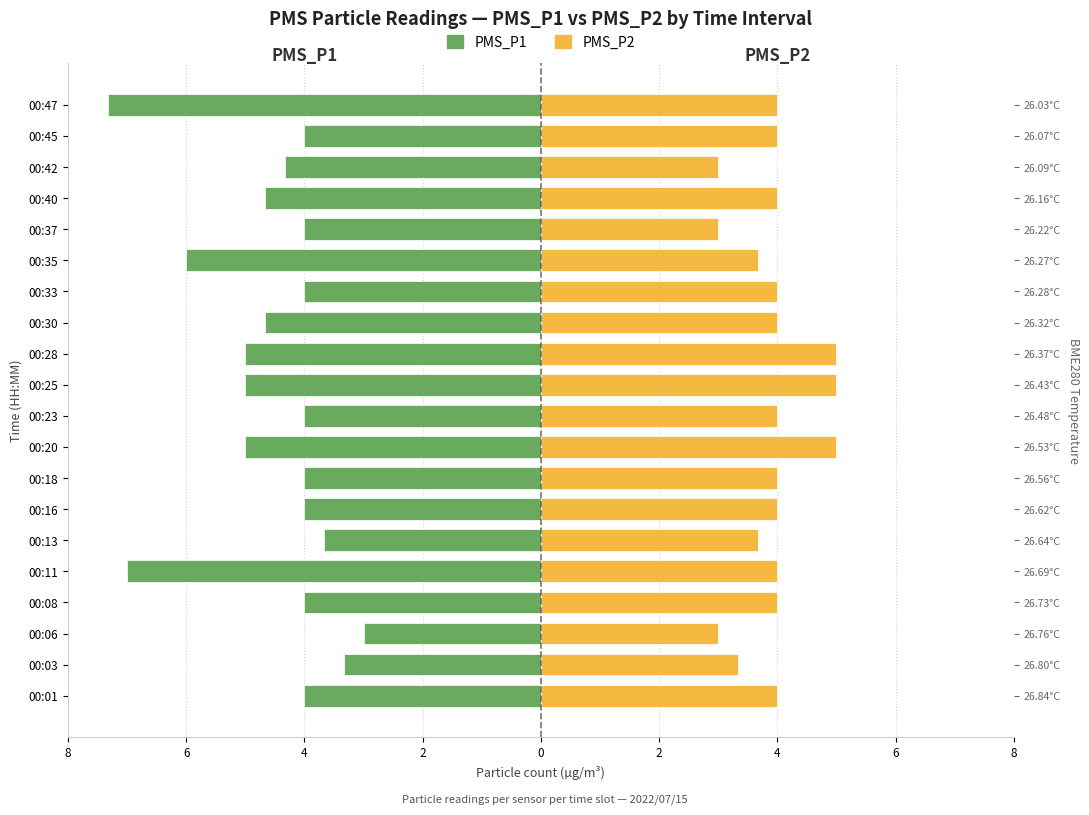

What is the difference between the second highest and second lowest values in the PMS_P2 series?

2.0